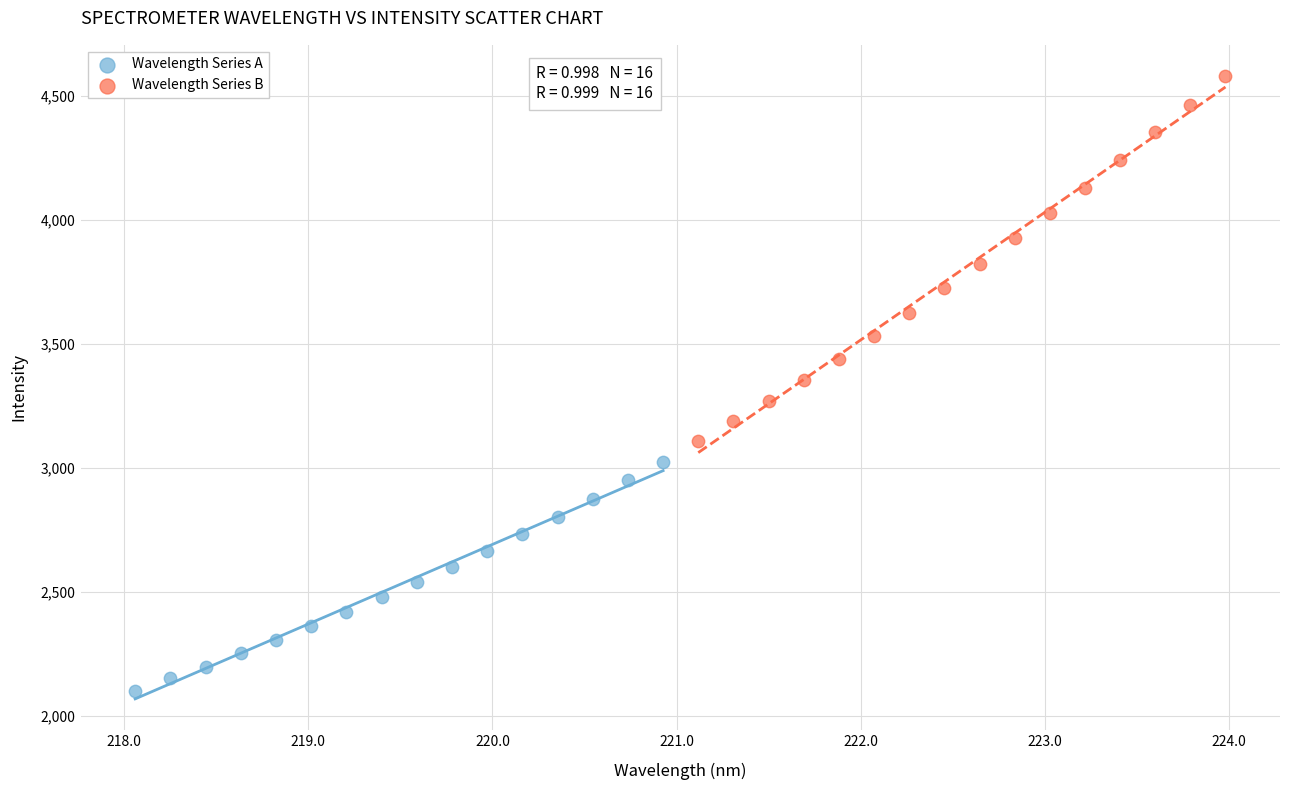

Which series contains the lowest Y value?

Wavelength Series A